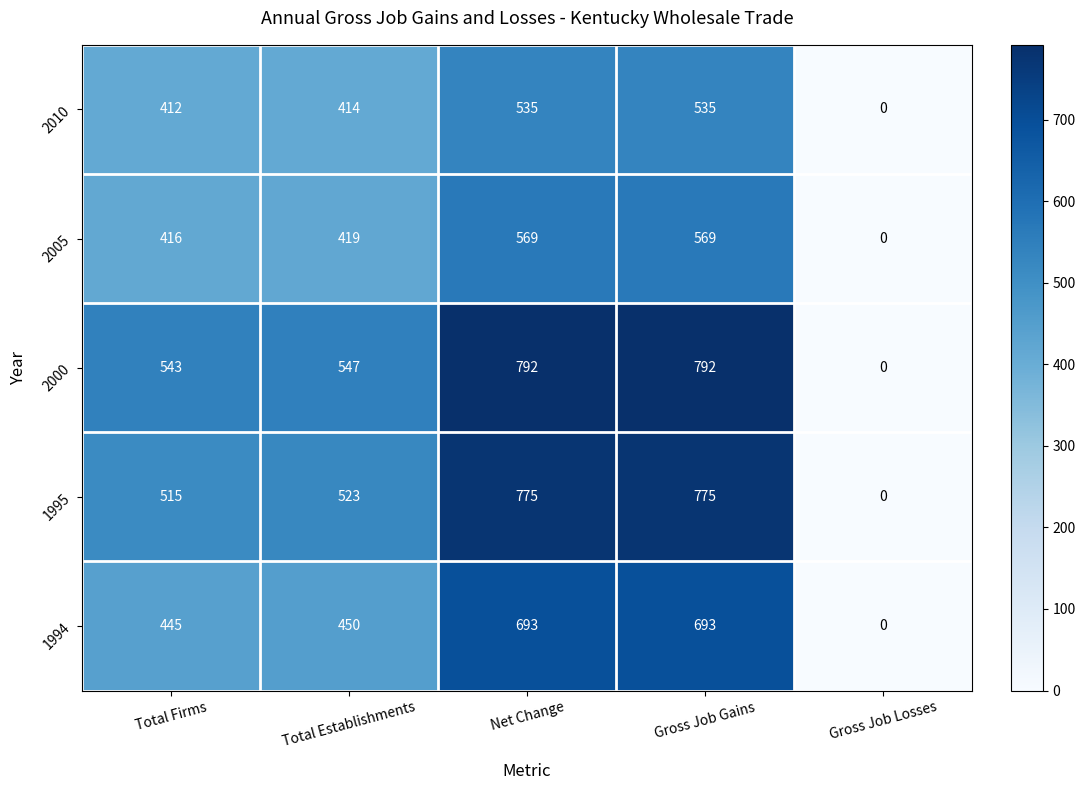

How many values in the 2000 series are below 547?

2